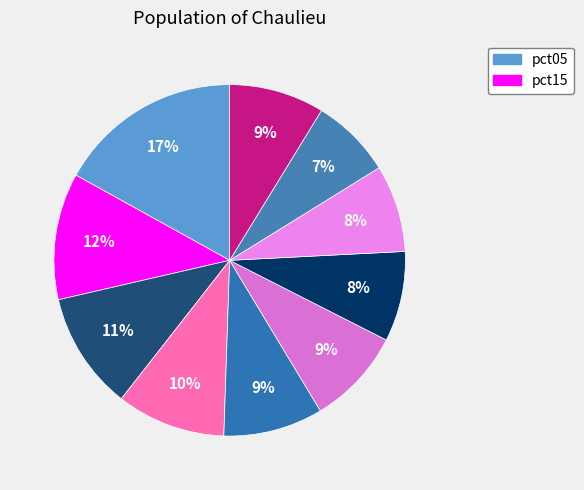

To the nearest percent, what is the difference between the largest and smallest slice percentages?

10%